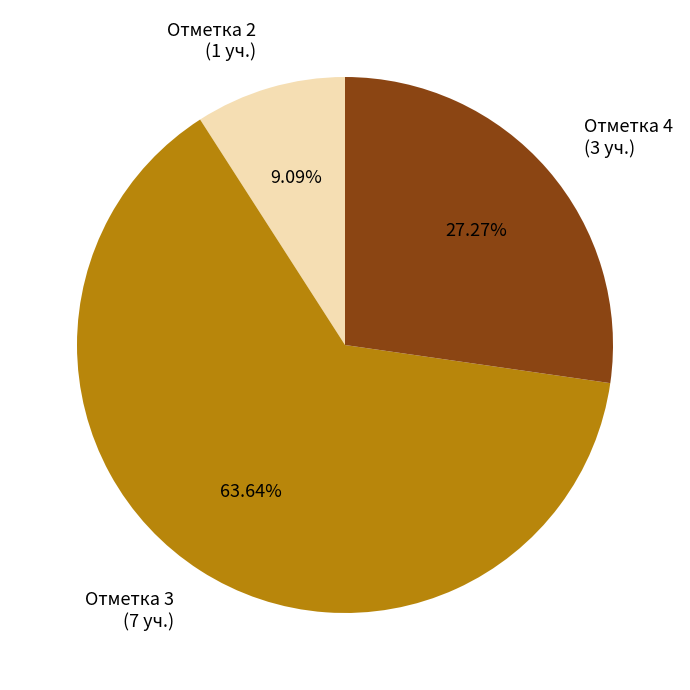

Rank the categories by value from highest to lowest.

Отметка 3 (7 уч.), Отметка 4 (3 уч.), Отметка 2 (1 уч.)